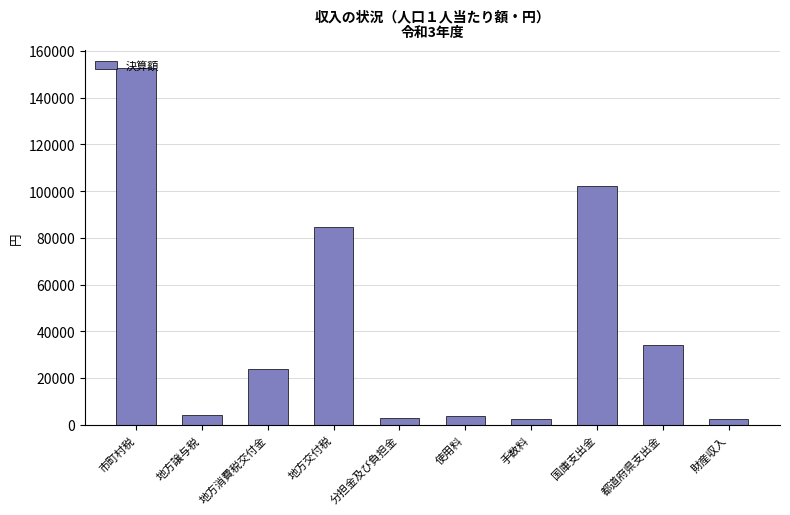

True or false: the data shows 146463 at 地方交付税.

False